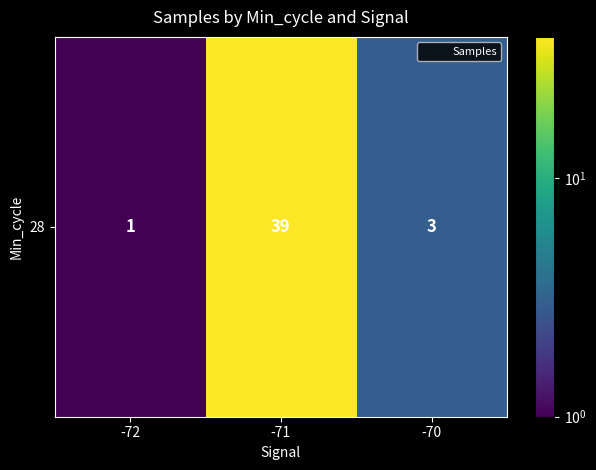

Reading left to right, list all the values displayed in this chart.

-72=1	-71=39	-70=3